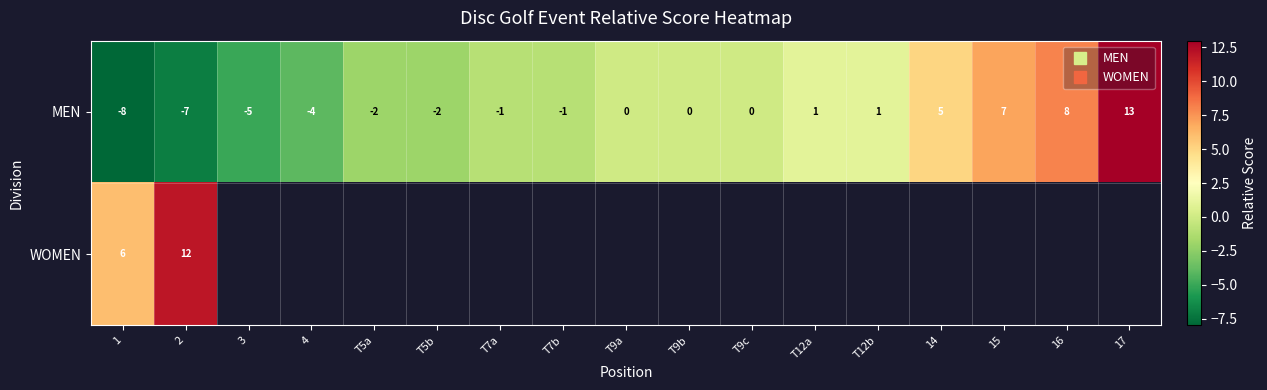

What is the difference between the maximum and minimum values in the WOMEN series?

6.0